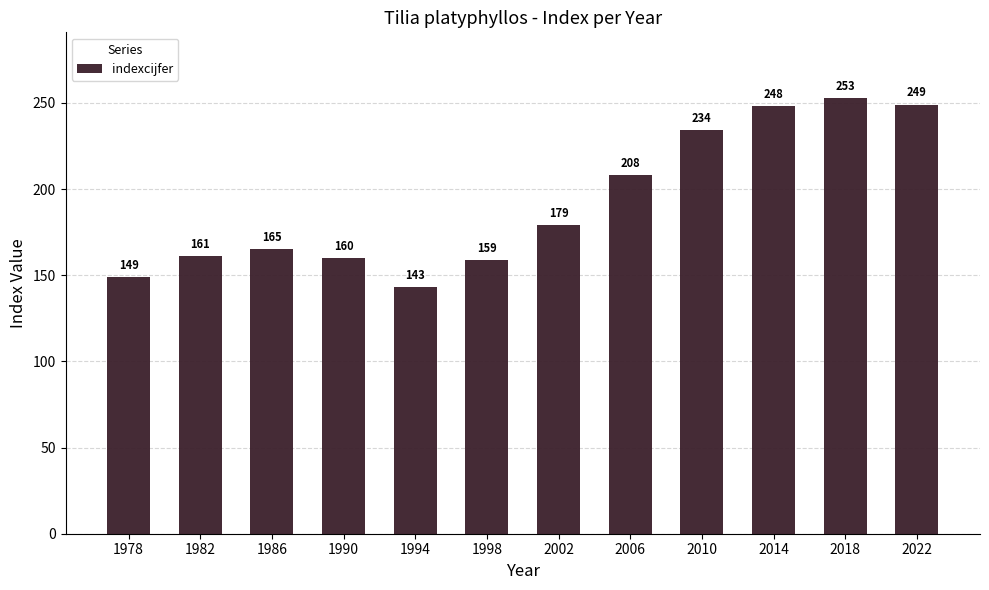

How many bars are there in total?

12